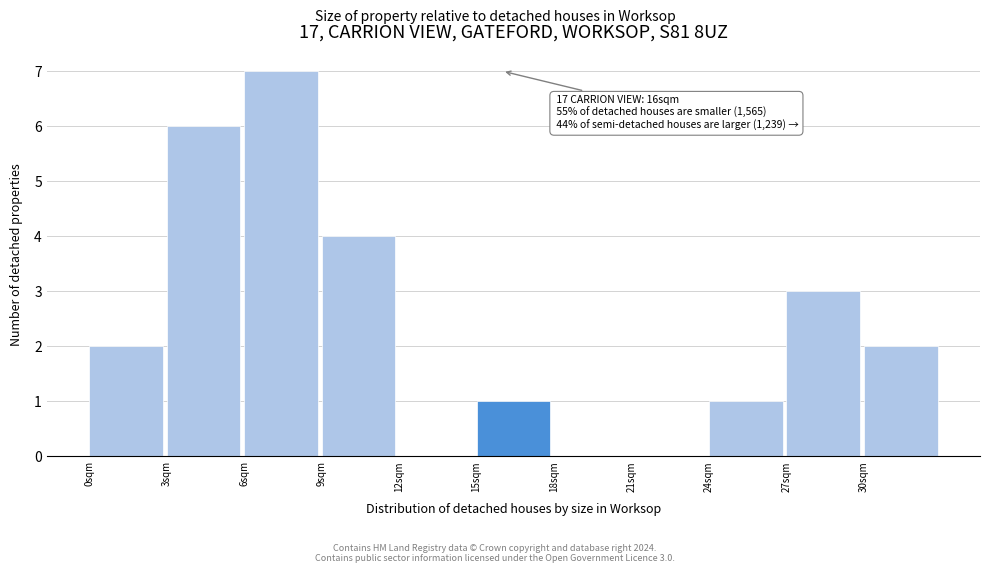

Which range on the x-axis has the tallest bar?

6 to 9